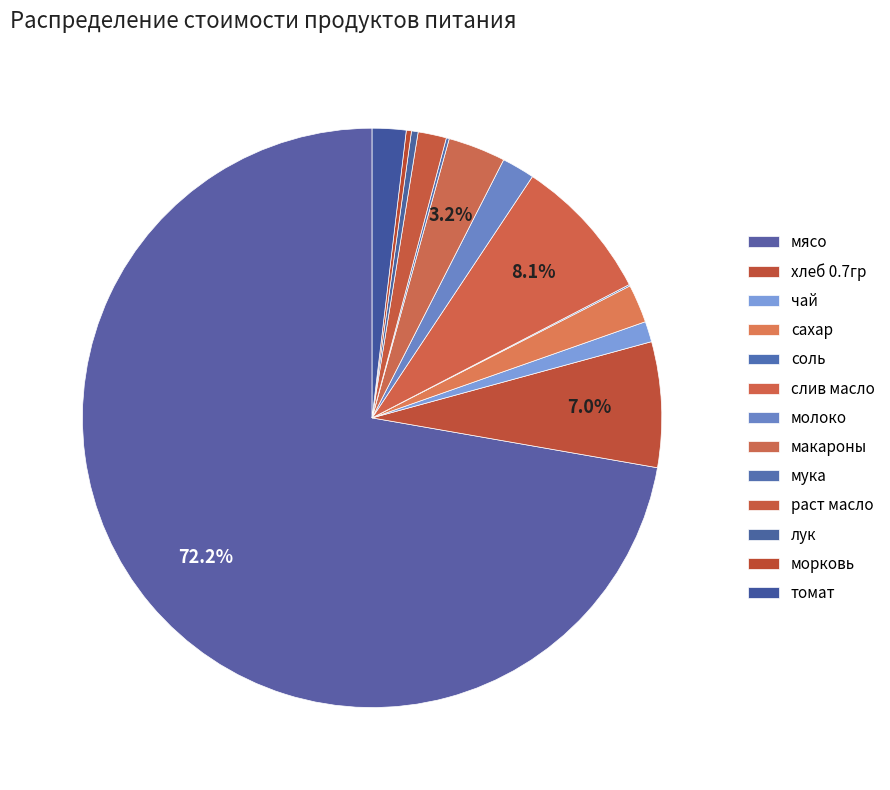

What is the largest slice in the pie chart?

мясо